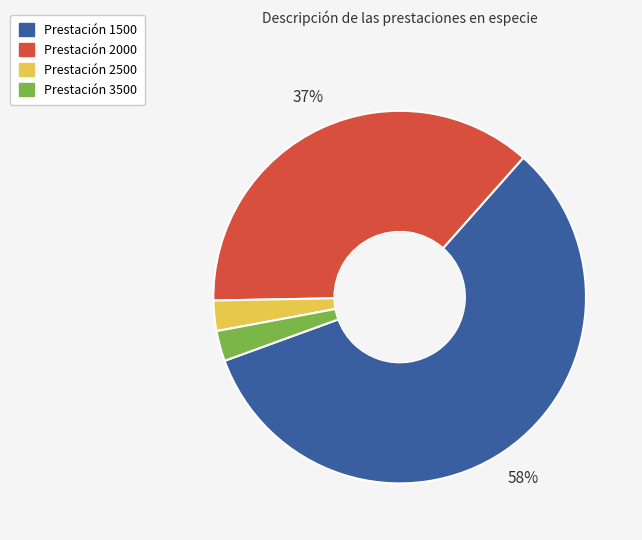

Is there any slice that represents more than half of the pie?

Yes